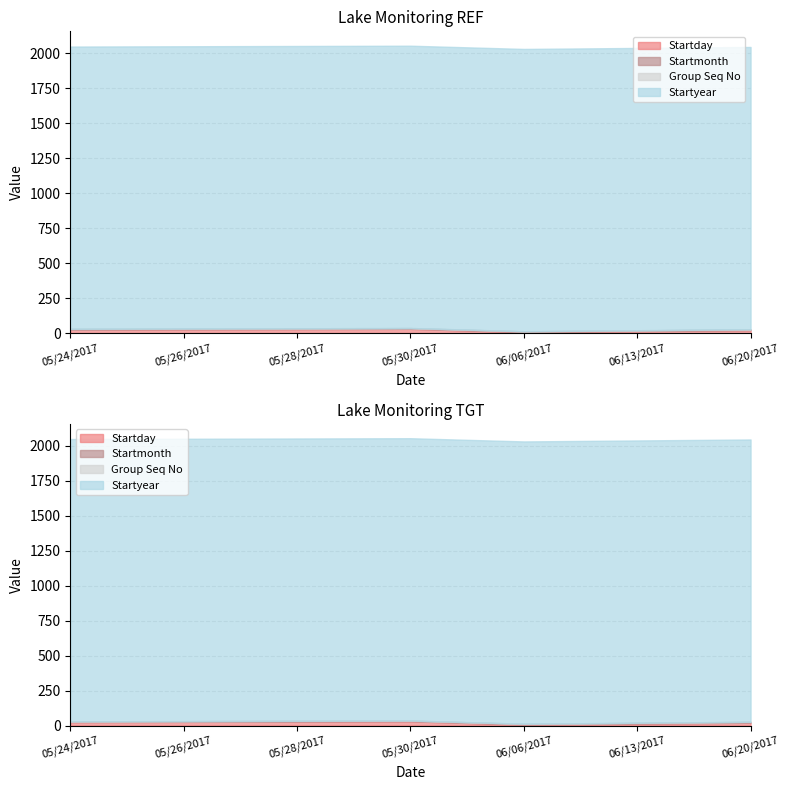

What is the lowest value of the Group Seq No series?

1